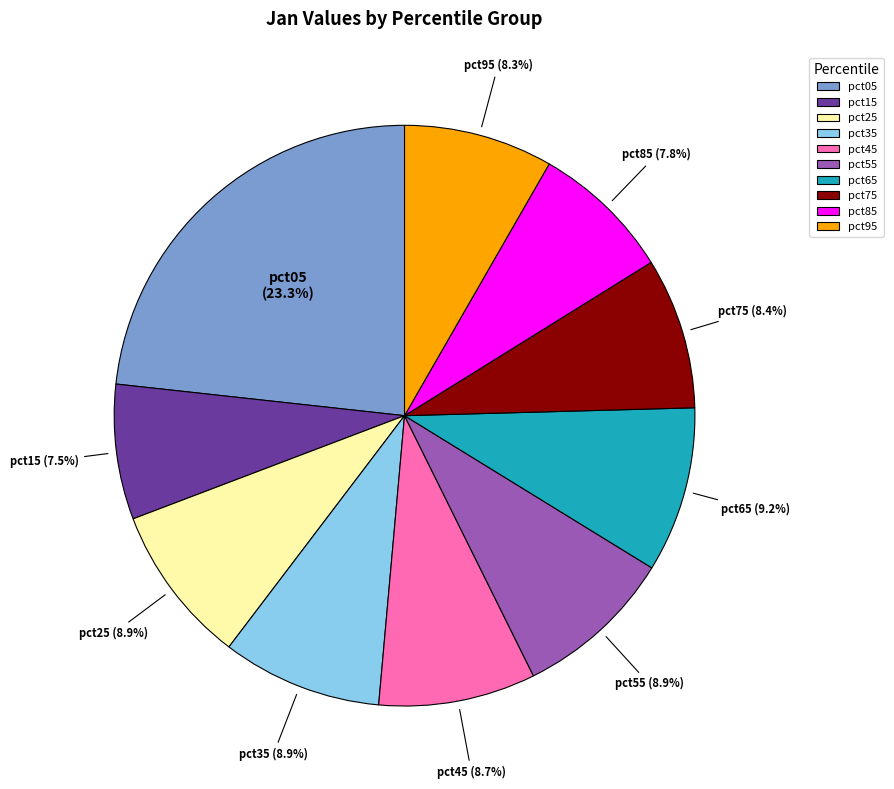

What is the largest slice in the pie chart?

pct05